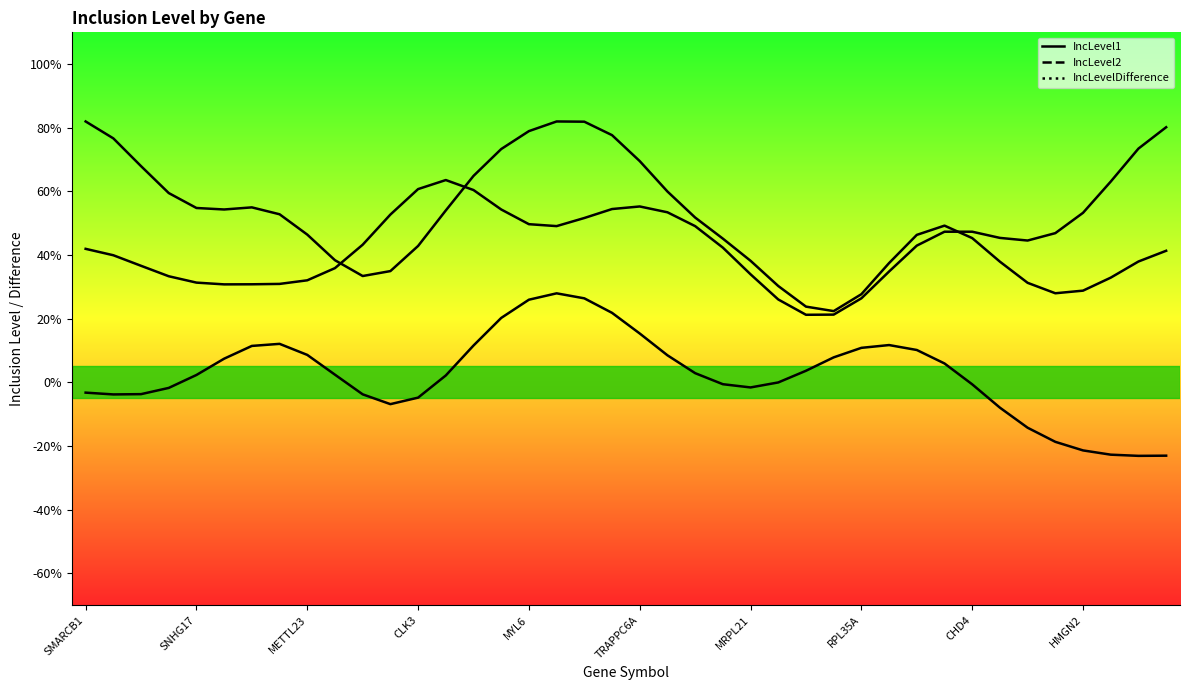

Where is the first local minimum for IncLevel2?

TRAPPC6A